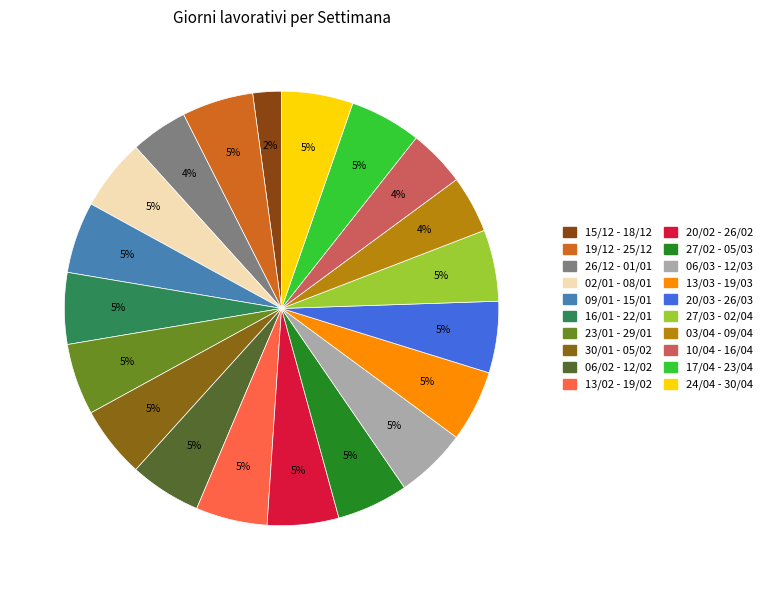

How many slices are in this pie chart?

20